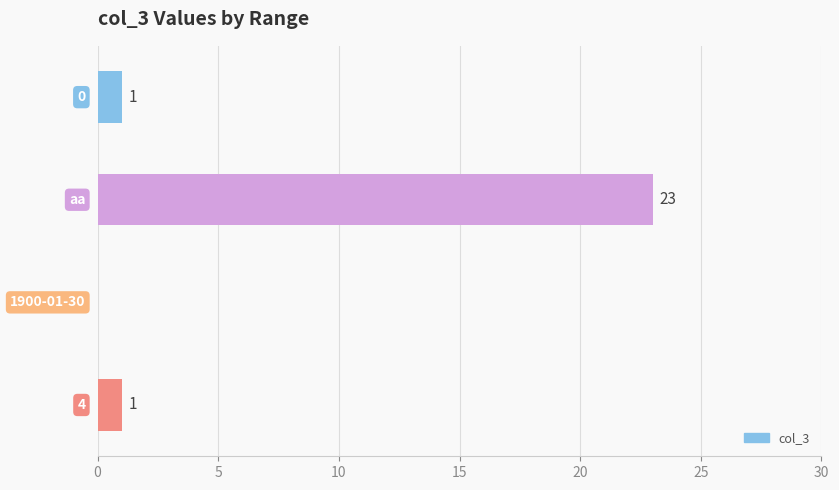

What is the greatest value displayed?

23